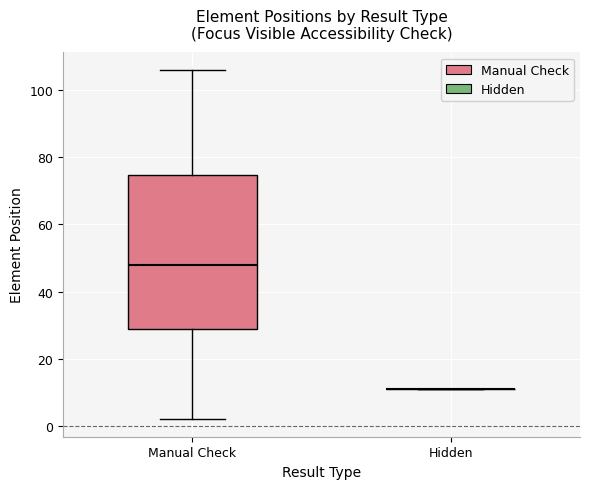

Reading left to right, transcribe this box plot: for each box, give where its median line is, the range the box spans, and where its two whiskers end, as read against the y-axis. The values are not printed on the chart, so give them approximately, as read against the axis.

Manual Check: median 48, box 28 to 74, whiskers 2 to 106
Hidden: box collapsed to a line at 12, whiskers 12 to 12